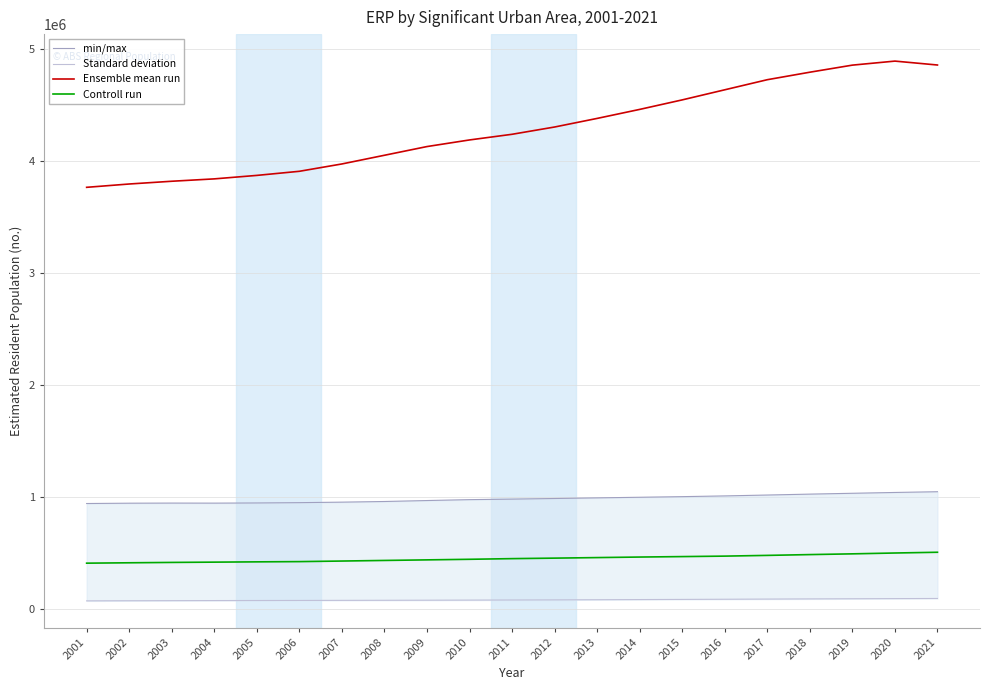

Where is the first local maximum for min/max?

2003